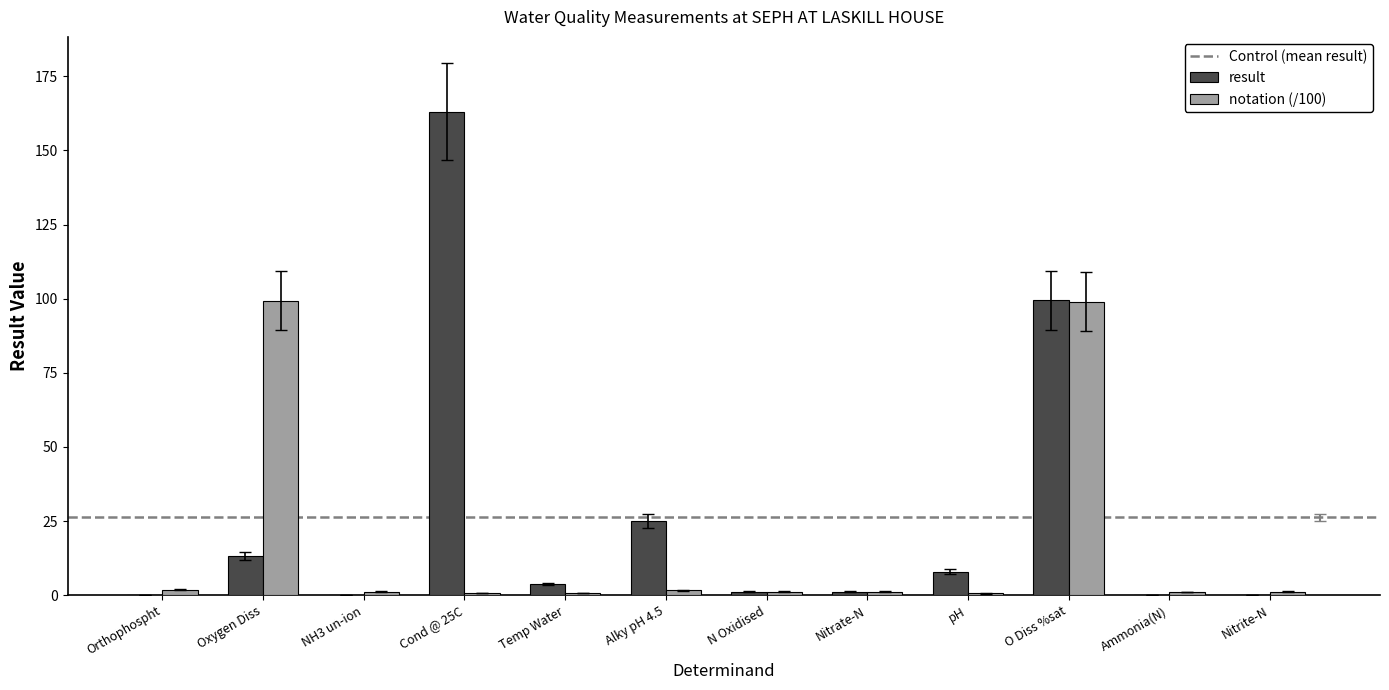

What is the spread (max minus min) of values at N Oxidised?

0.1